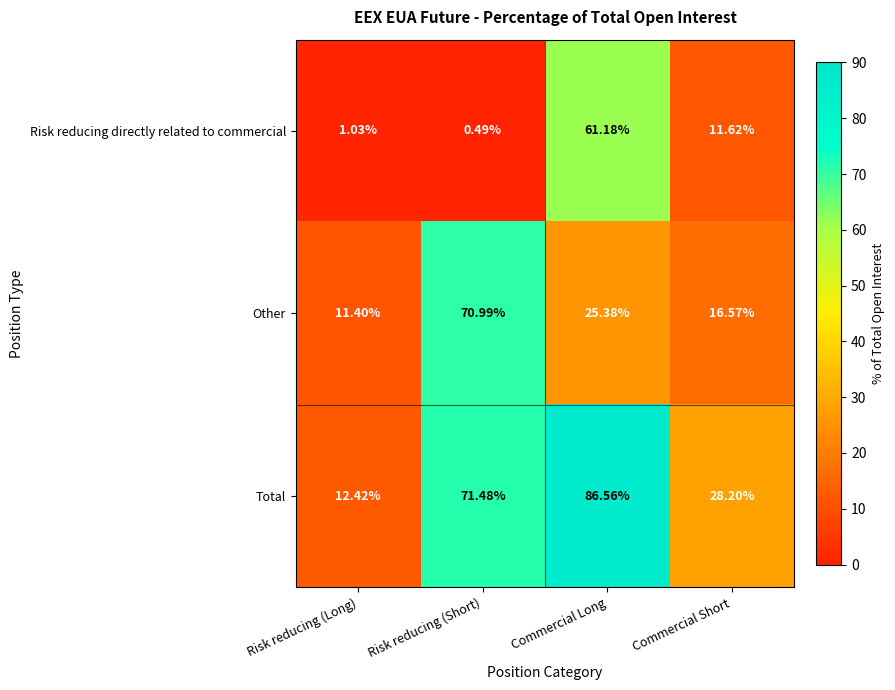

Where is Other nearest to the value 41?

Commercial Long